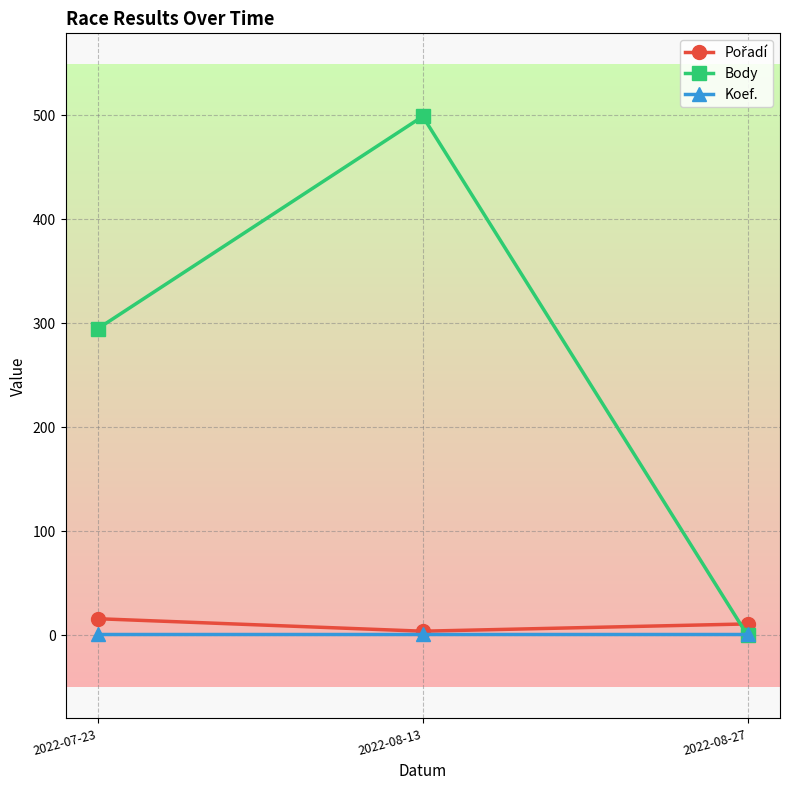

At which category does the chart reach its peak across all series?

2022-08-13